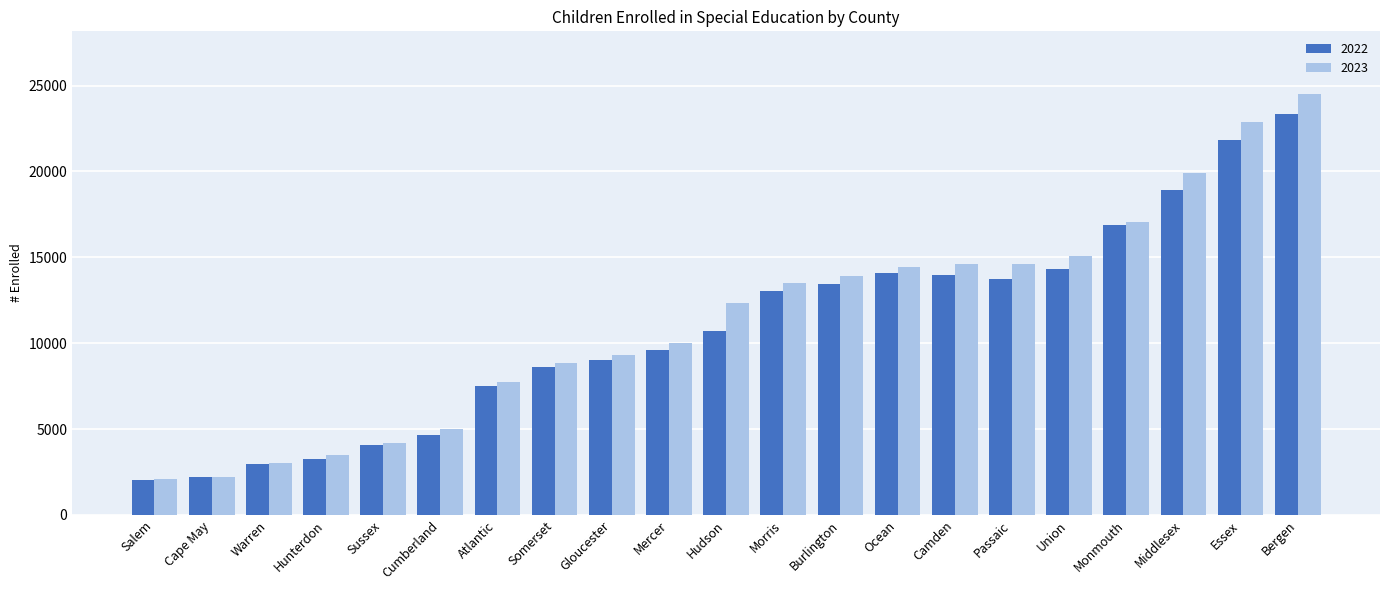

What is the difference between the 2023 values at Hudson and Bergen?

12141